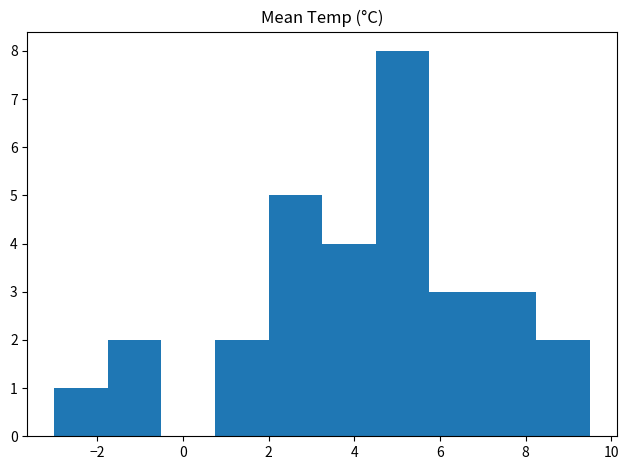

Reading left to right, transcribe this chart: for each bar, give the range it covers on the x-axis and its height. Neither the bar edges nor the heights are printed on the chart, so give them approximately, as read against the axes.

-3.00 to -1.75: 1
-1.75 to -0.50: 2
-0.50 to 0.75: 0
0.75 to 2.00: 2
2.00 to 3.25: 5
3.25 to 4.50: 4
4.50 to 5.75: 8
5.75 to 7.00: 3
7.00 to 8.25: 3
8.25 to 9.50: 2